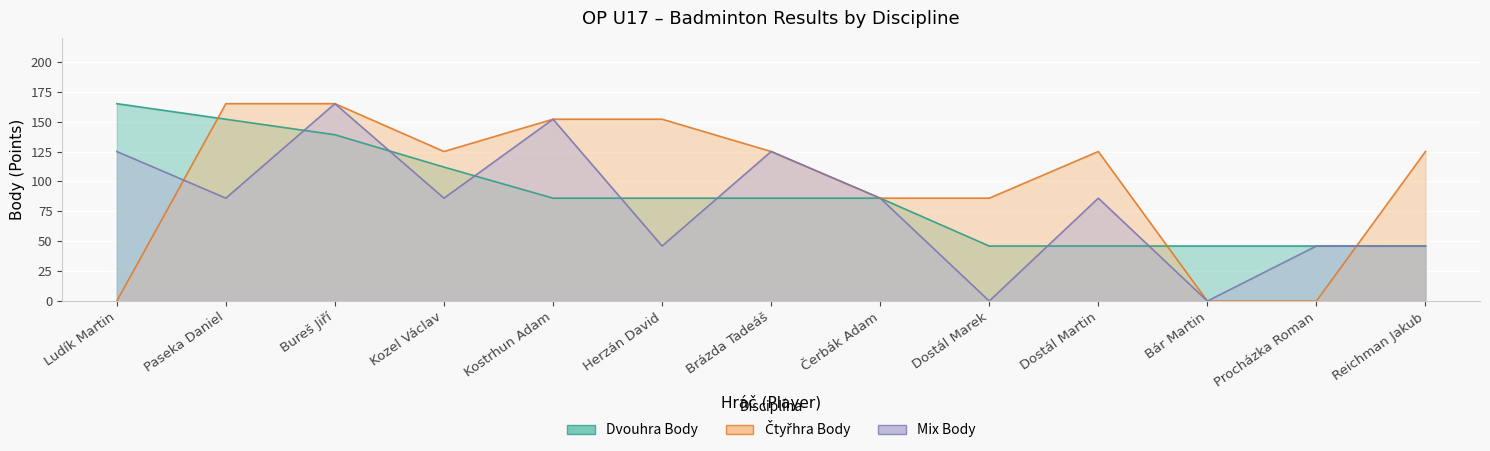

How many categories are shown in the chart?

13